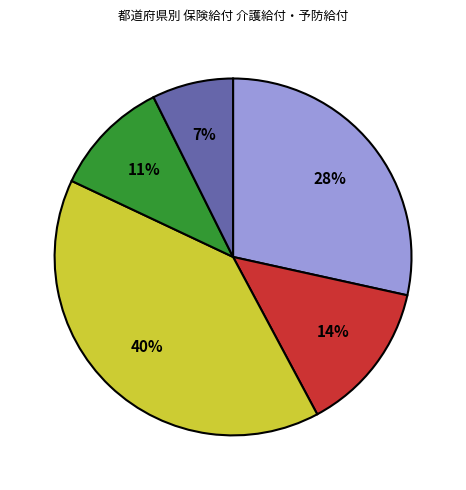

How many slices are in this pie chart?

5